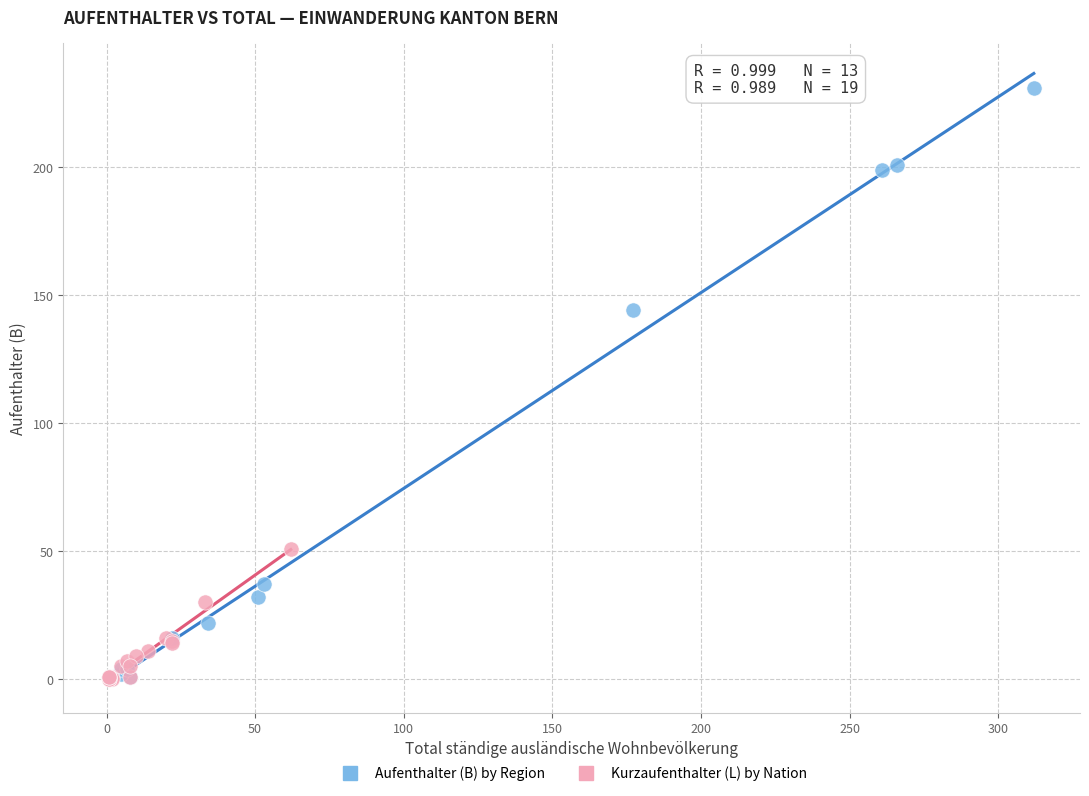

Which series reaches the maximum Y coordinate?

Aufenthalter (B) by Region